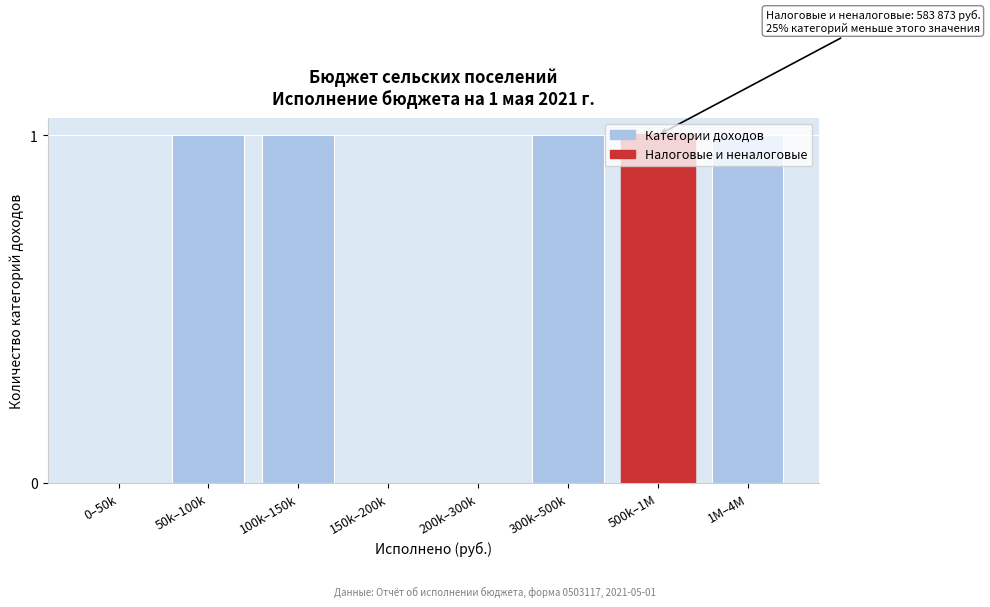

What is the sum of all values?

5